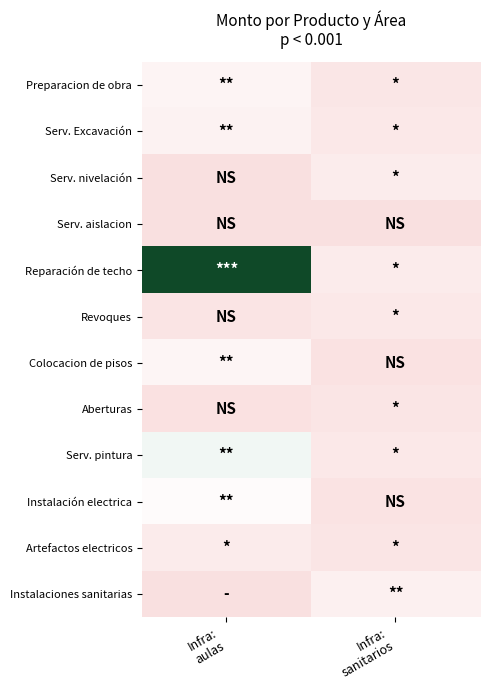

What is the total value across all series at Infra:
sanitarios?

55772335